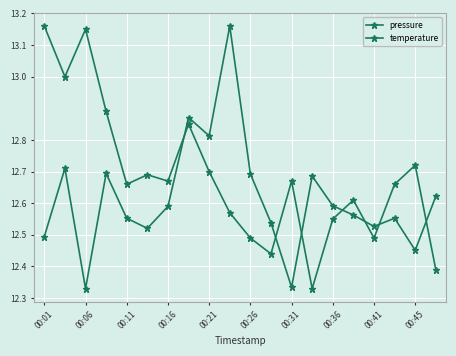

What is the difference between the maximum and minimum values in the pressure series?

0.8